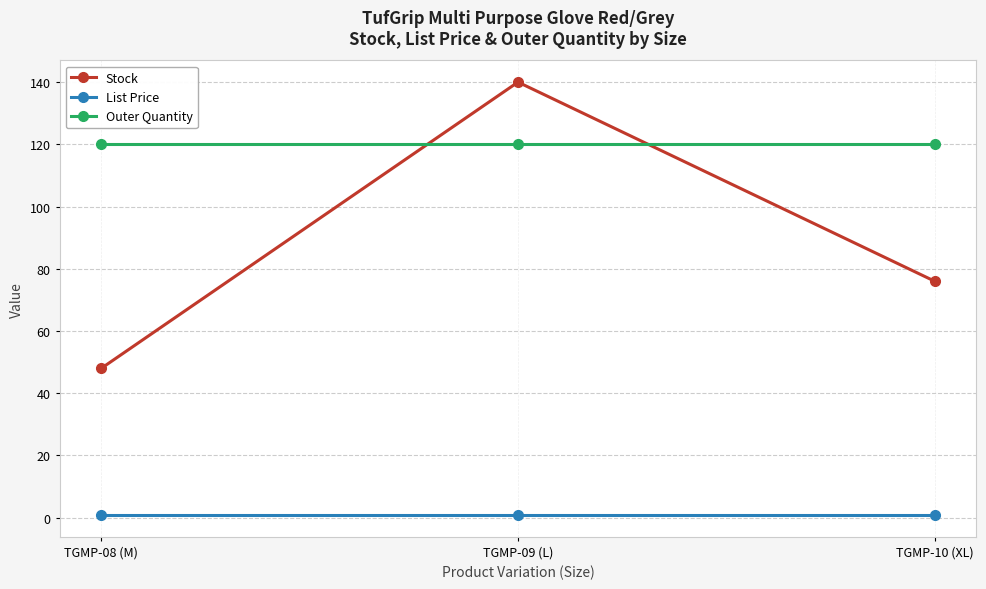

What is the maximum value for Outer Quantity?

120.0